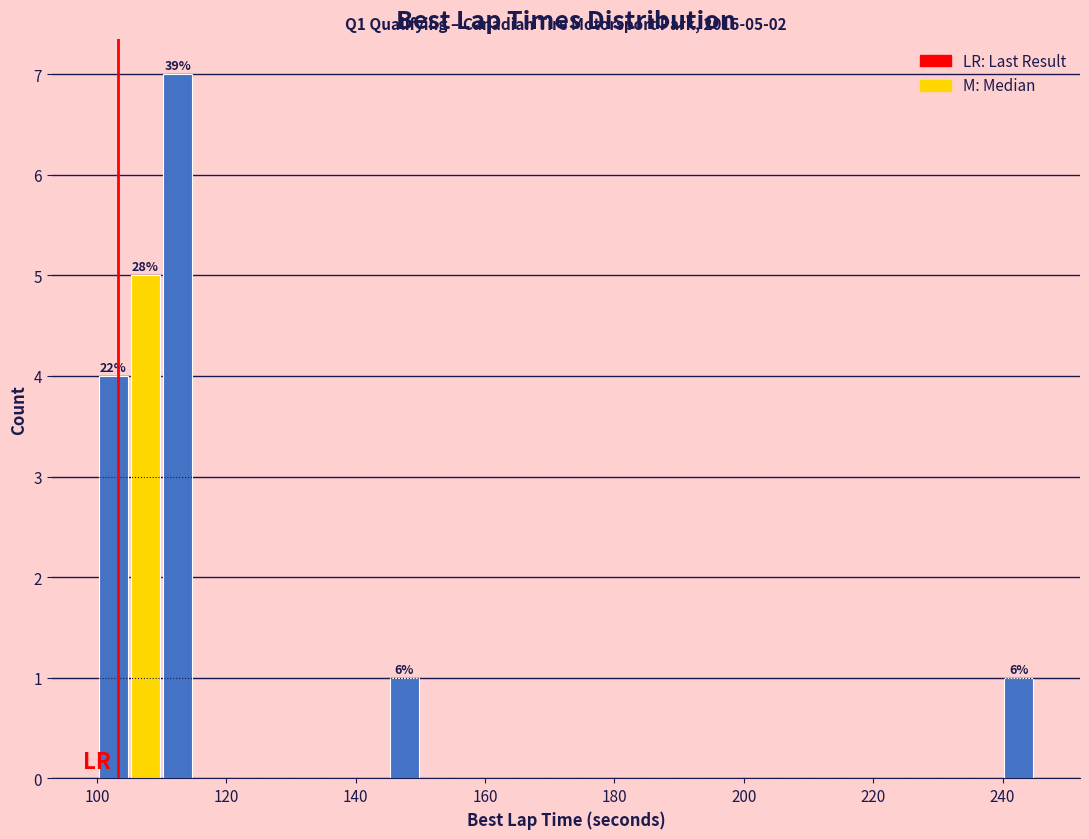

Around what value on the x-axis is the tallest bar? Give the approximate position of its centre, as read against the axis.

112